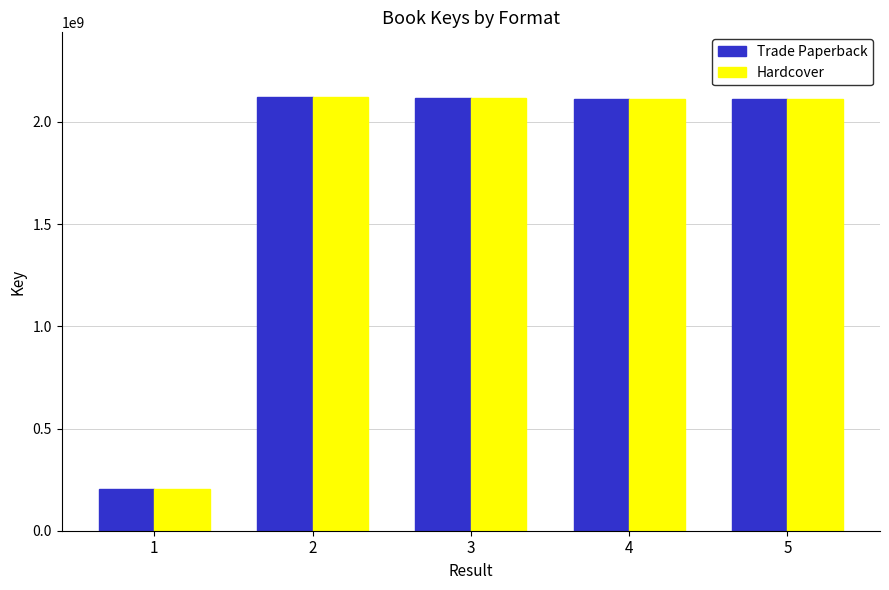

Count the number of categories in the chart.

5